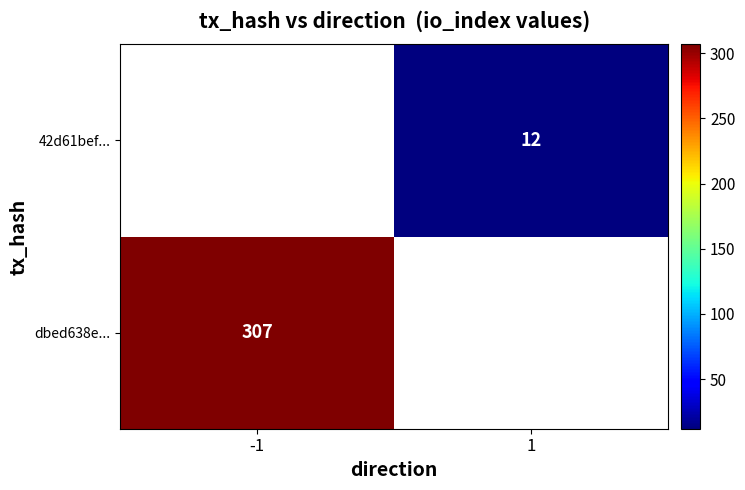

The dbed638e... series shows 548 at -1. True or false?

False